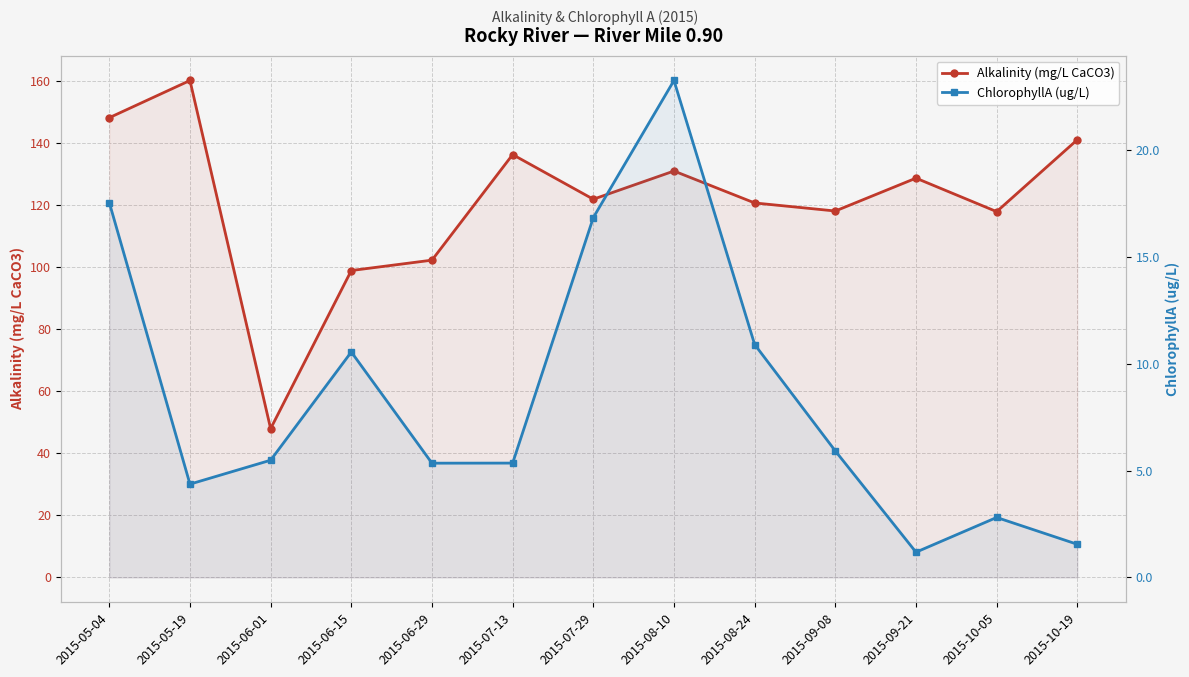

What is the difference between the Alkalinity (mg/L CaCO3) values at 2015-10-19 and 2015-05-04?

7.1